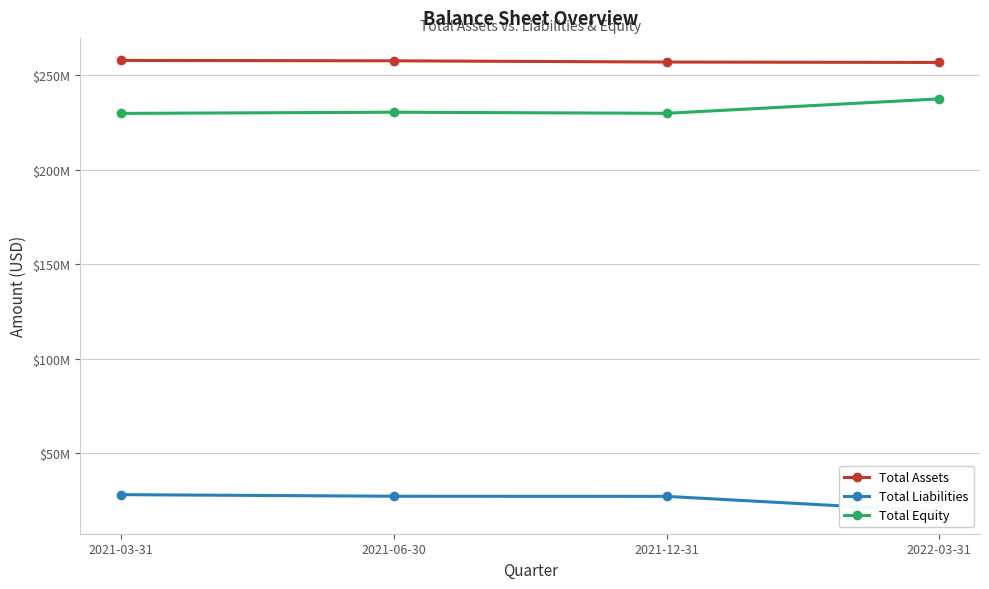

What is the highest value of the Total Liabilities series?

28033905